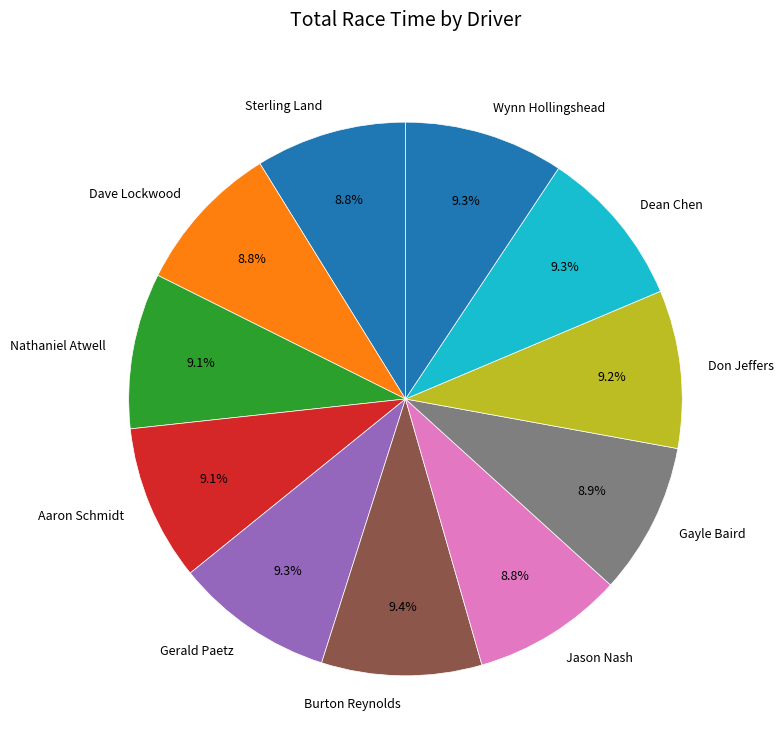

To the nearest percent, what is the difference between the largest and smallest slice percentages?

1%